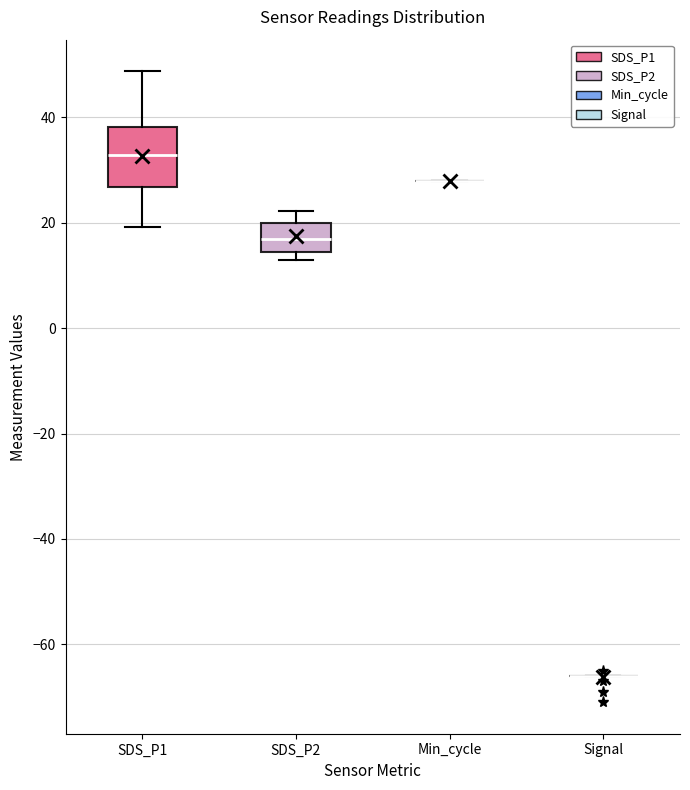

Which box is the tallest, from its lower edge to its upper edge?

SDS_P1